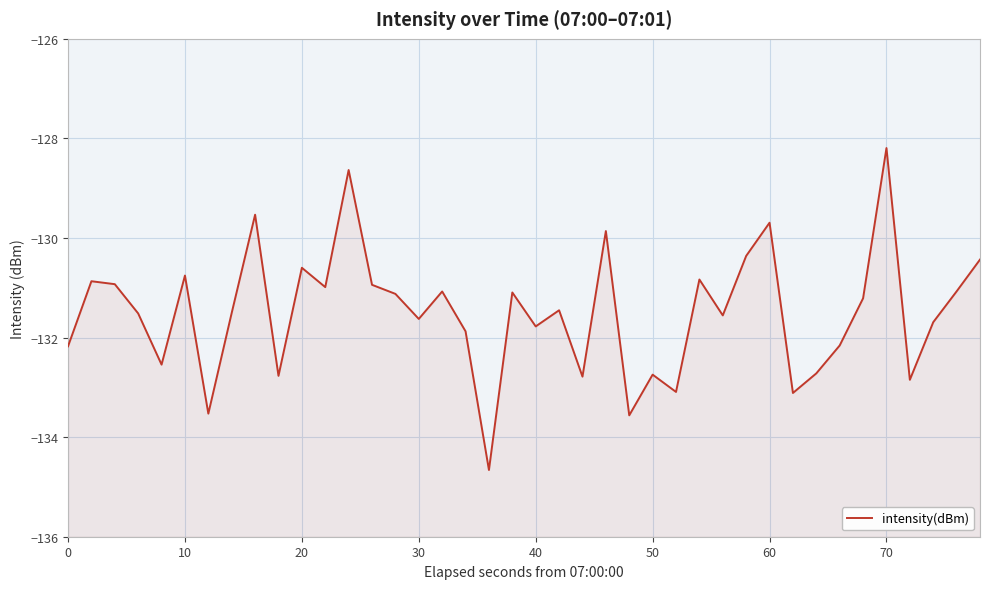

What is the smallest value displayed?

-134.7